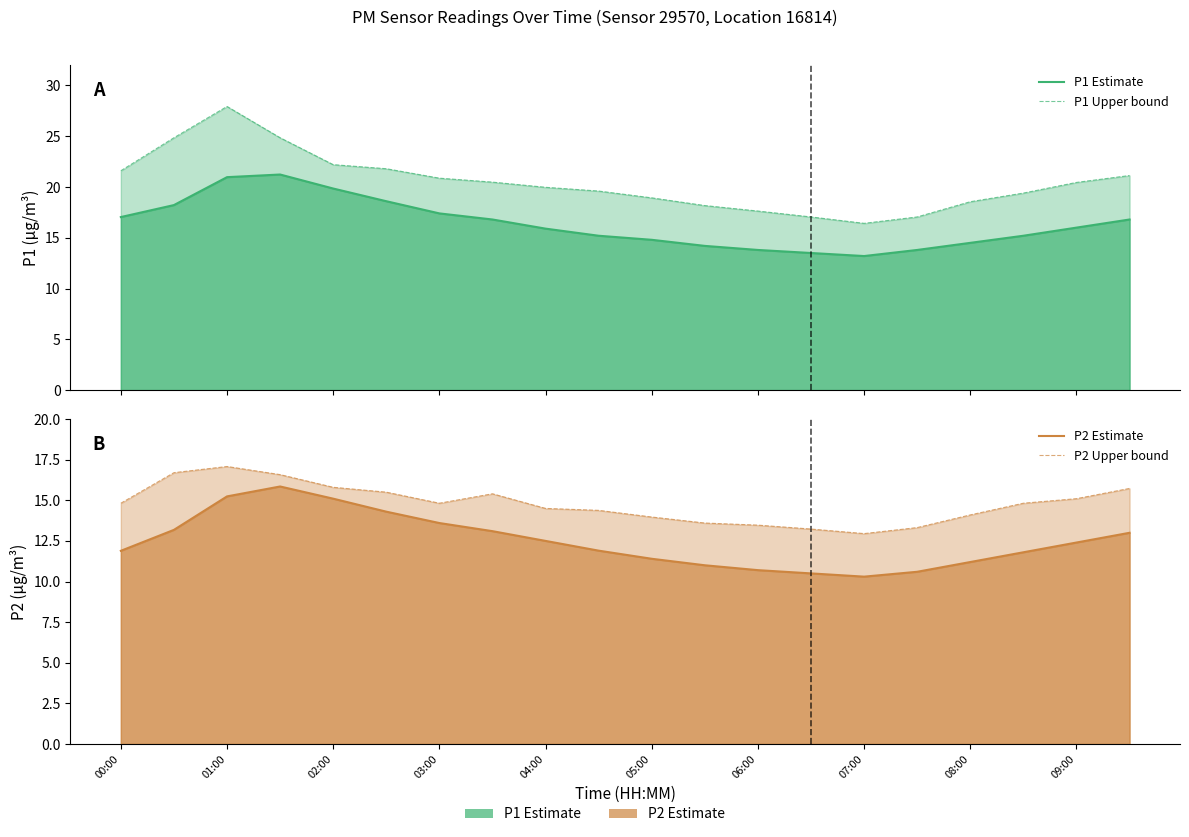

At 02:00, list the series in order from largest to smallest.

P1 Upper bound, P1 Estimate, P2 Upper bound, P2 Estimate